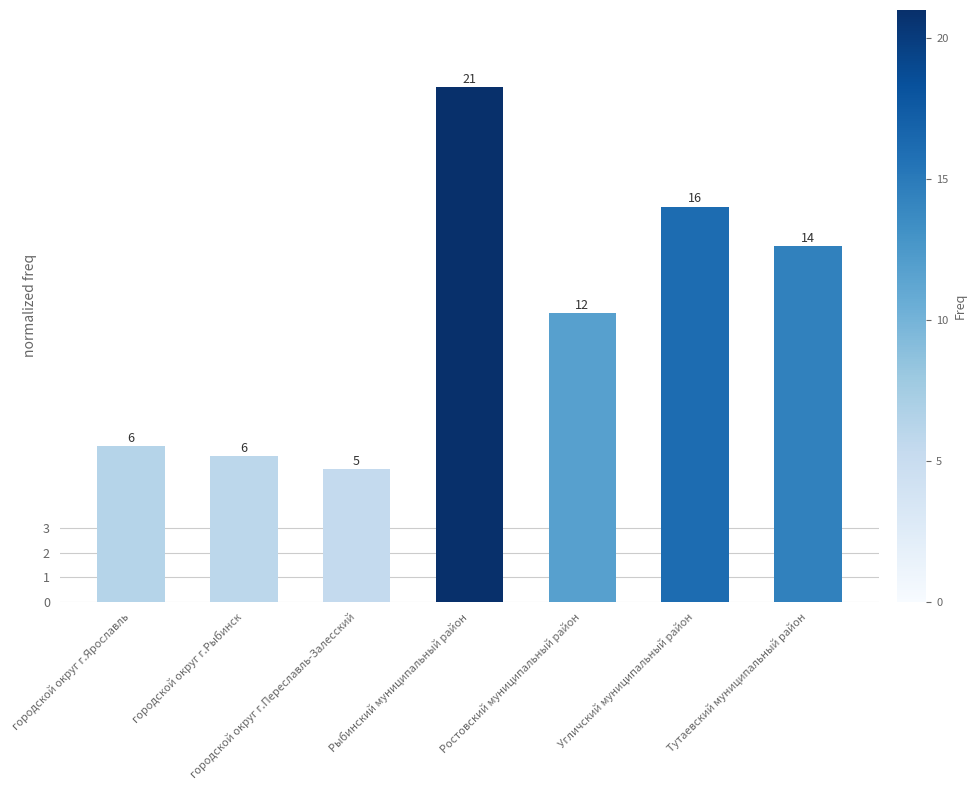

Are the bars grouped side by side (vs. stacked)?

No